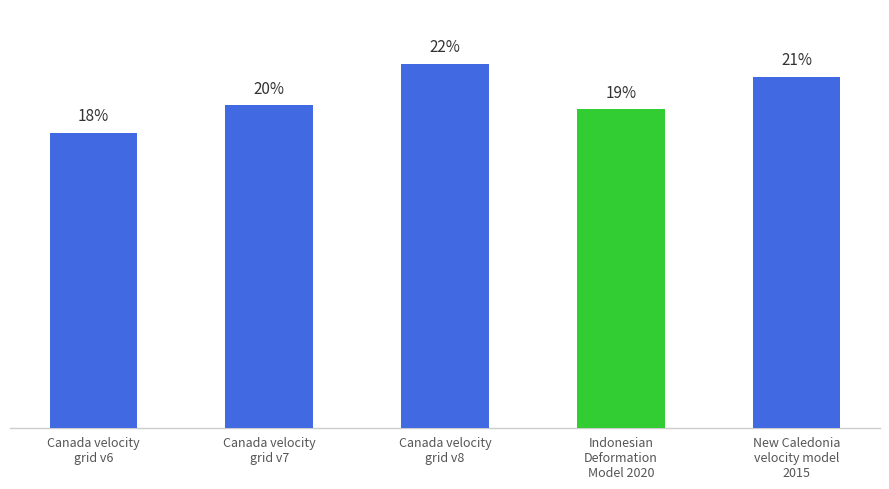

Does the chart contain any negative values?

No